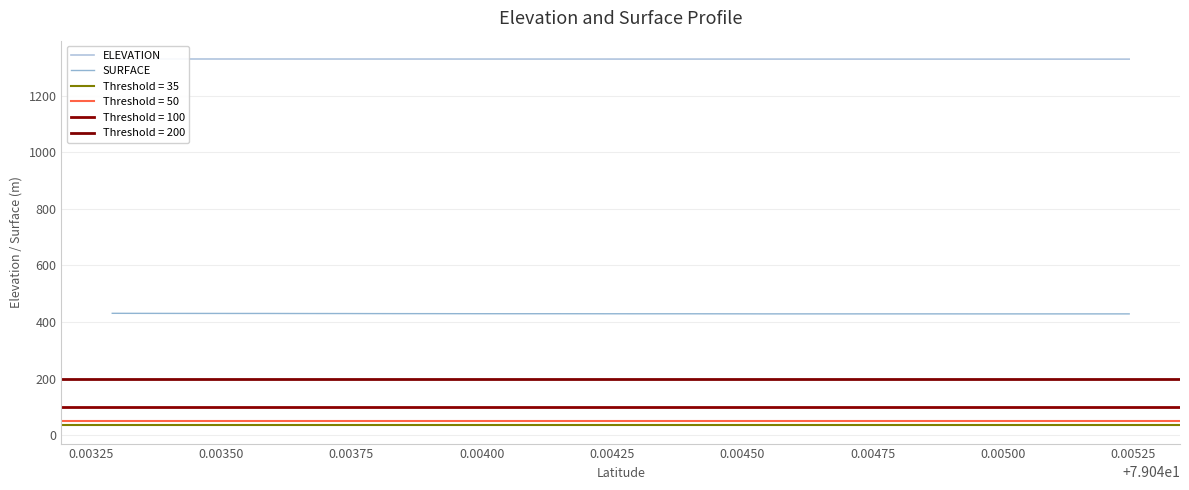

The value of ELEVATION at 27 is 2186.8. True or false?

False